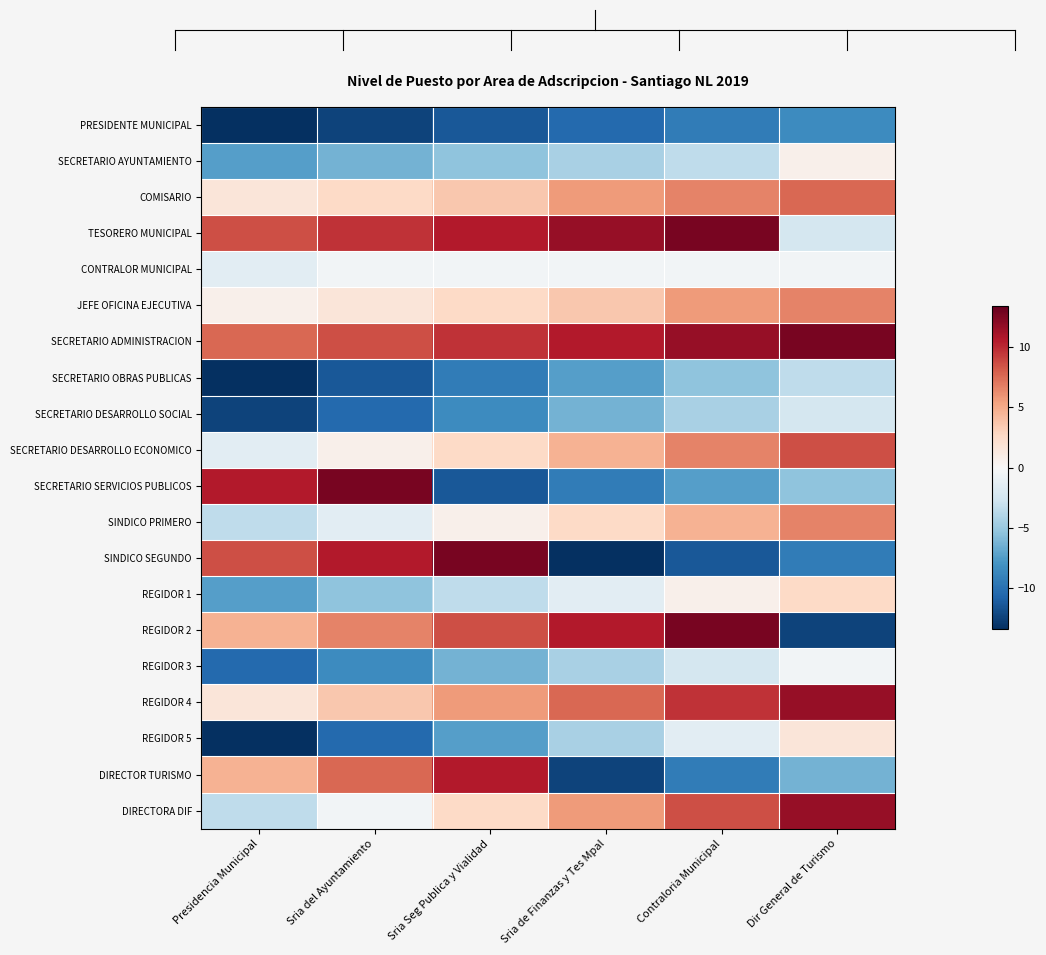

Which category has the highest value across all series?

Contraloria Municipal